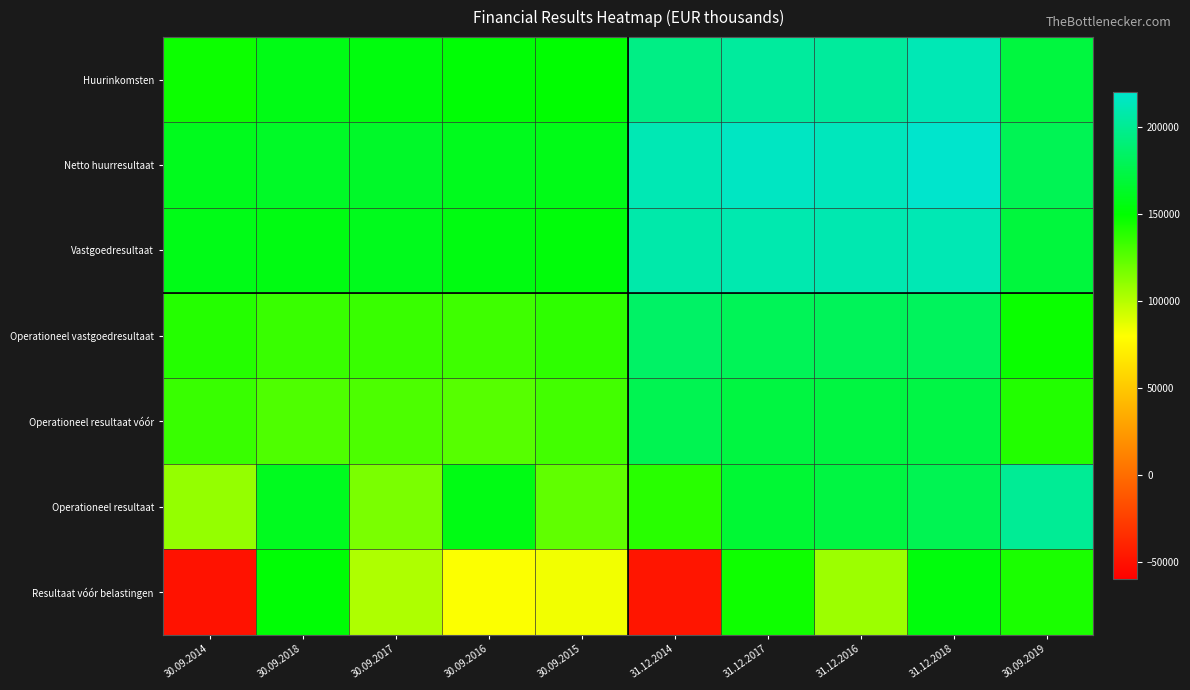

Which label corresponds to the smallest value in the chart?

30.09.2014